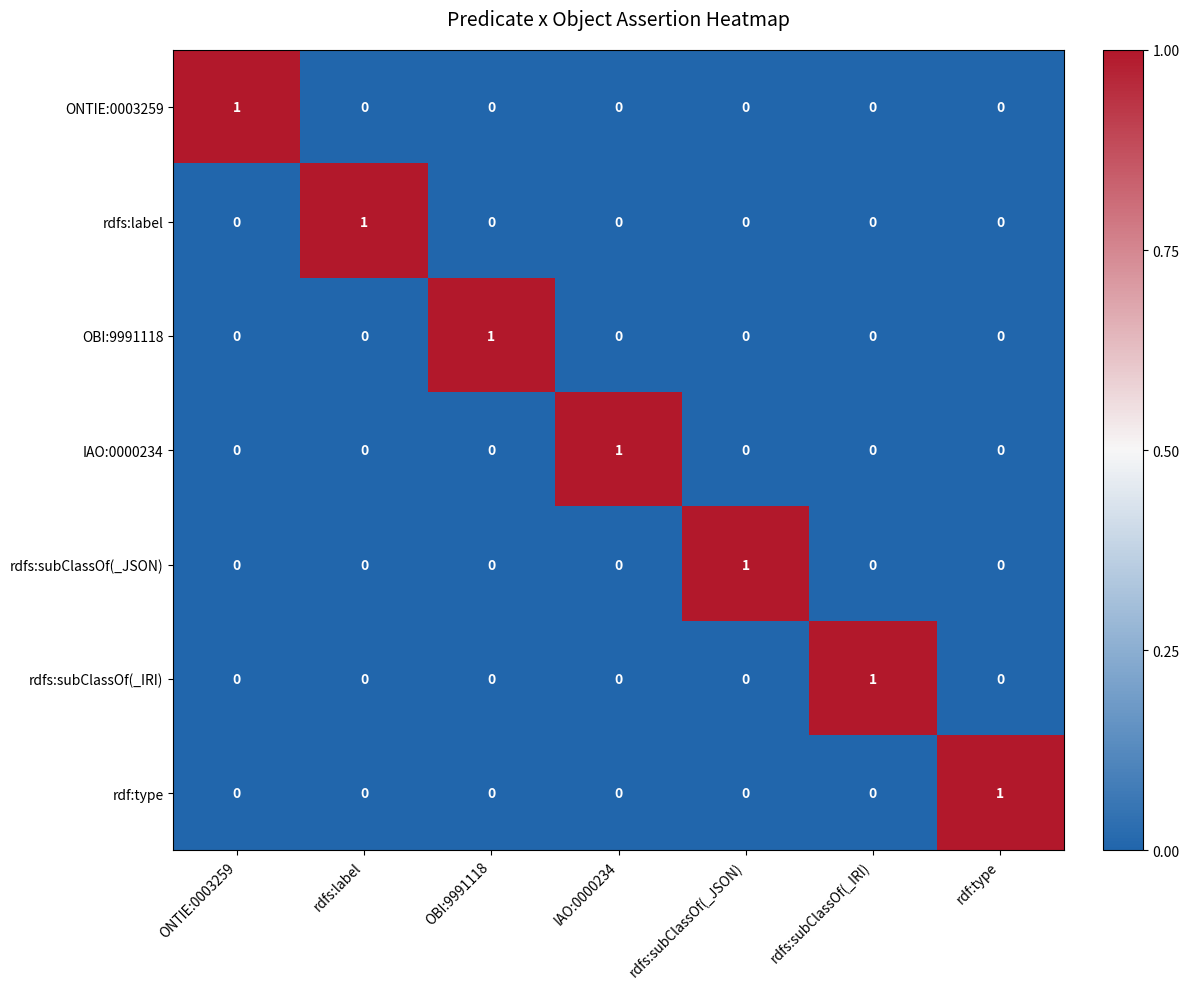

At how many categories does at least one series exceed 0?

7